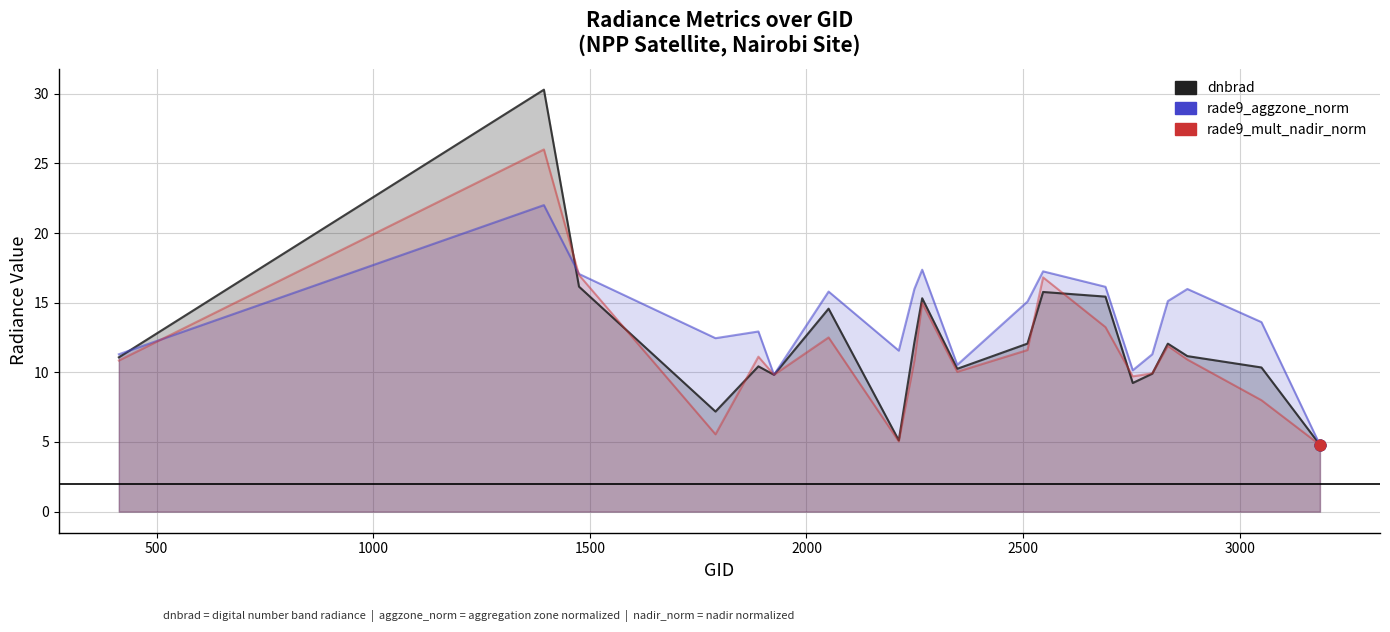

Which series has the largest total across all categories?

rade9_aggzone_norm